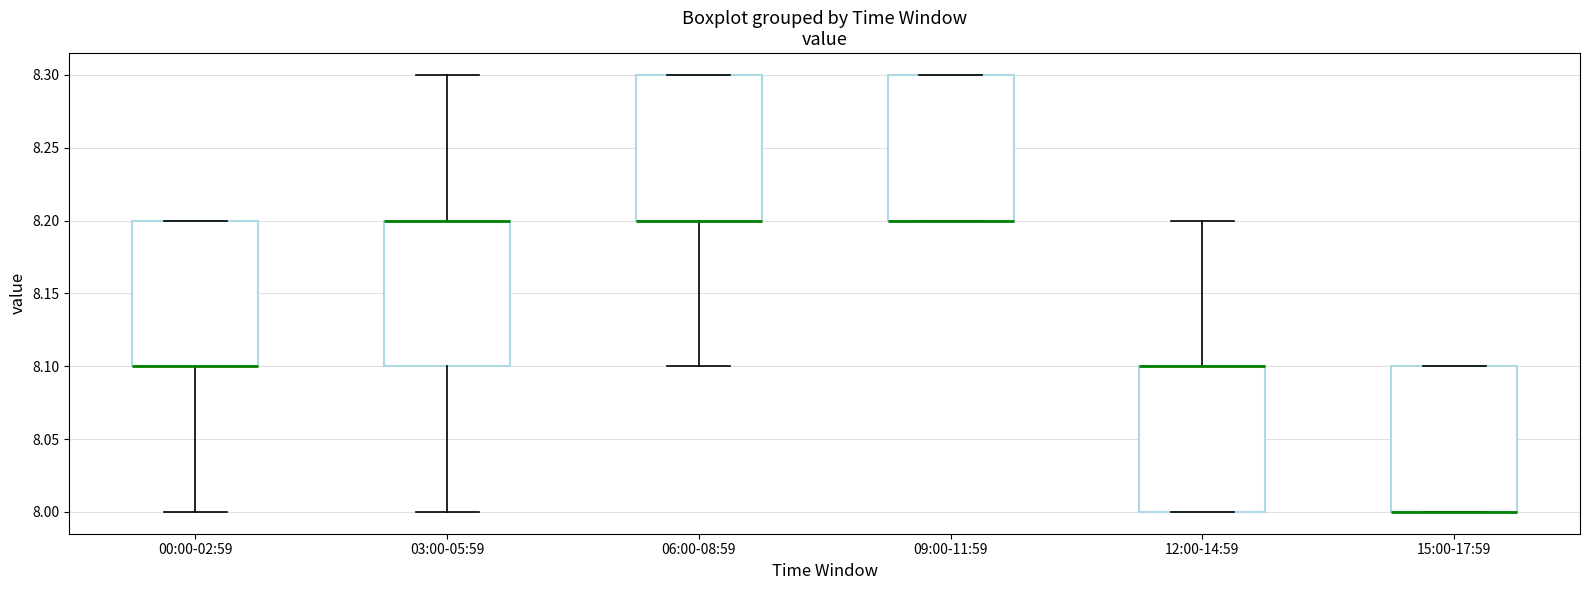

Reading left to right, transcribe this box plot: for each box, give where its median line is, the range the box spans, and where its two whiskers end, as read against the y-axis. The values are not printed on the chart, so give them approximately, as read against the axis.

00:00-02:59: median 8.1 (drawn on the box's lower edge), box 8.1 to 8.2, whiskers 8.0 to 8.2
03:00-05:59: median 8.2 (drawn on the box's upper edge), box 8.1 to 8.2, whiskers 8.0 to 8.3
06:00-08:59: median 8.2 (drawn on the box's lower edge), box 8.2 to 8.3, whiskers 8.1 to 8.3
09:00-11:59: median 8.2 (drawn on the box's lower edge), box 8.2 to 8.3, whiskers 8.2 to 8.3
12:00-14:59: median 8.1 (drawn on the box's upper edge), box 8.0 to 8.1, whiskers 8.0 to 8.2
15:00-17:59: median 8.0 (drawn on the box's lower edge), box 8.0 to 8.1, whiskers 8.0 to 8.1